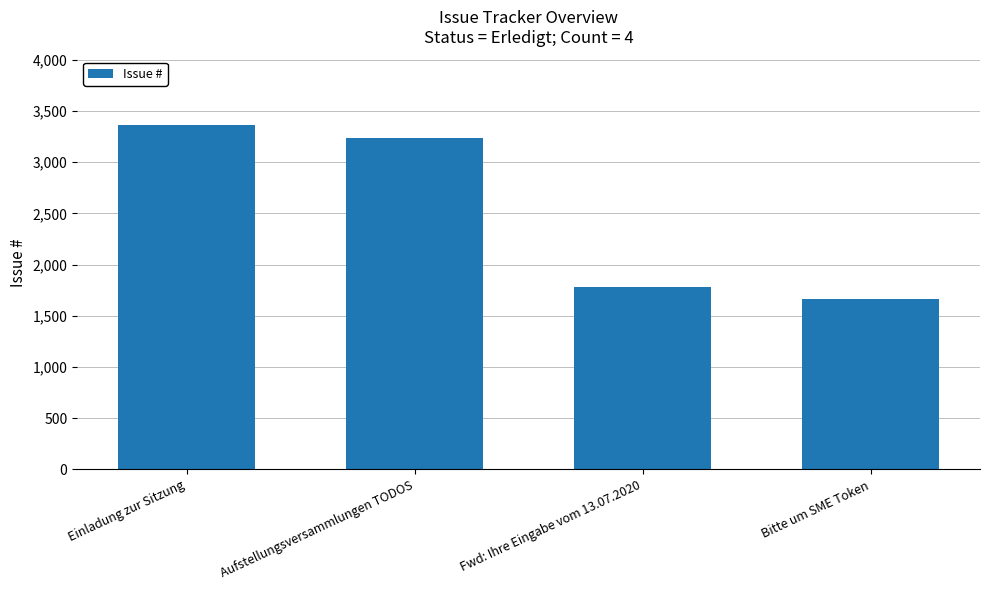

Which has a higher value, Aufstellungsversammlungen TODOS or Bitte um SME Token?

Aufstellungsversammlungen TODOS